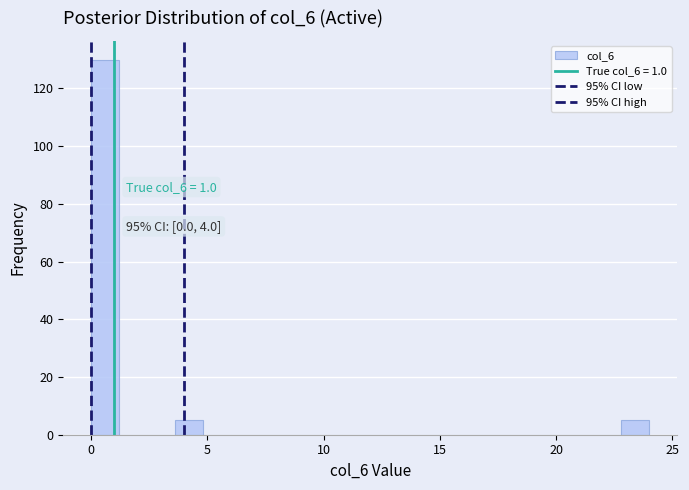

Around what value on the x-axis is the tallest bar? Give the approximate position of its centre, as read against the axis.

0.5